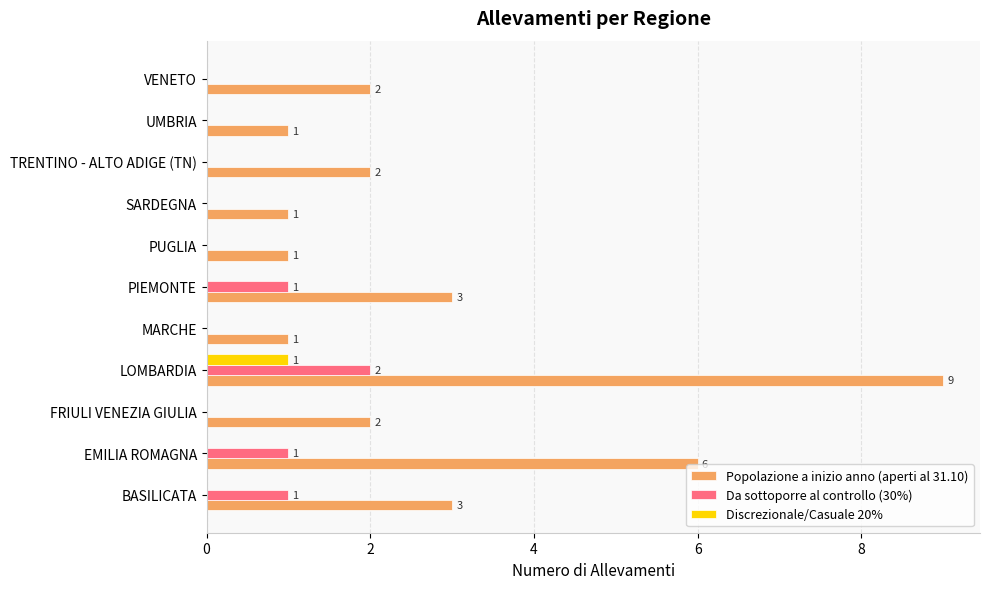

At which category does the chart reach its peak across all series?

LOMBARDIA